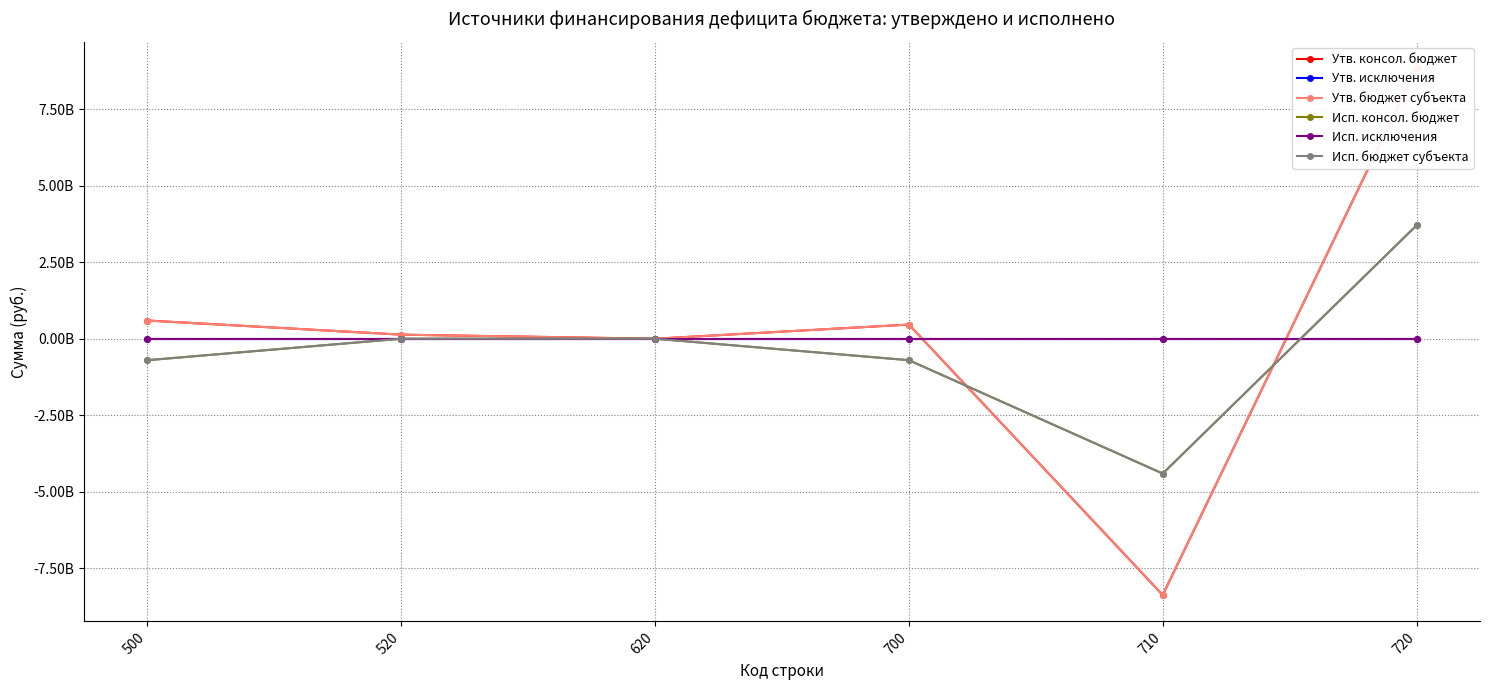

Reading left to right, extract all data points from this chart.

Утв. консол. бюджет: 500=594533724.8	520=132555547.2	620=0.0	700=461978177.6	710=-8373024164.6	720=8835002342.3
Утв. исключения: 500=0.0	520=0.0	620=0.0	700=0.0	710=0.0	720=0.0
Утв. бюджет субъекта: 500=594533724.8	520=132555547.2	620=0.0	700=461978177.6	710=-8373024164.6	720=8835002342.3
Исп. консол. бюджет: 500=-701796966.8	520=0.0	620=0.0	700=-701796966.8	710=-4404530243.0	720=3702733276.2
Исп. исключения: 500=0.0	520=0.0	620=0.0	700=0.0	710=0.0	720=0.0
Исп. бюджет субъекта: 500=-701796966.8	520=0.0	620=0.0	700=-701796966.8	710=-4404530243.0	720=3702733276.2